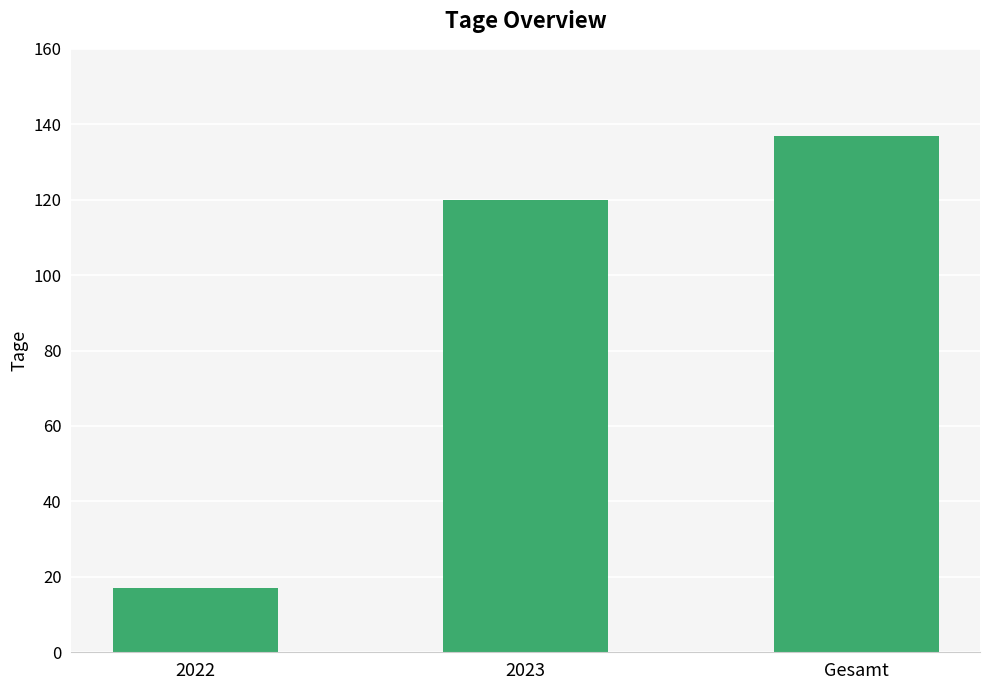

What is the average value?

91